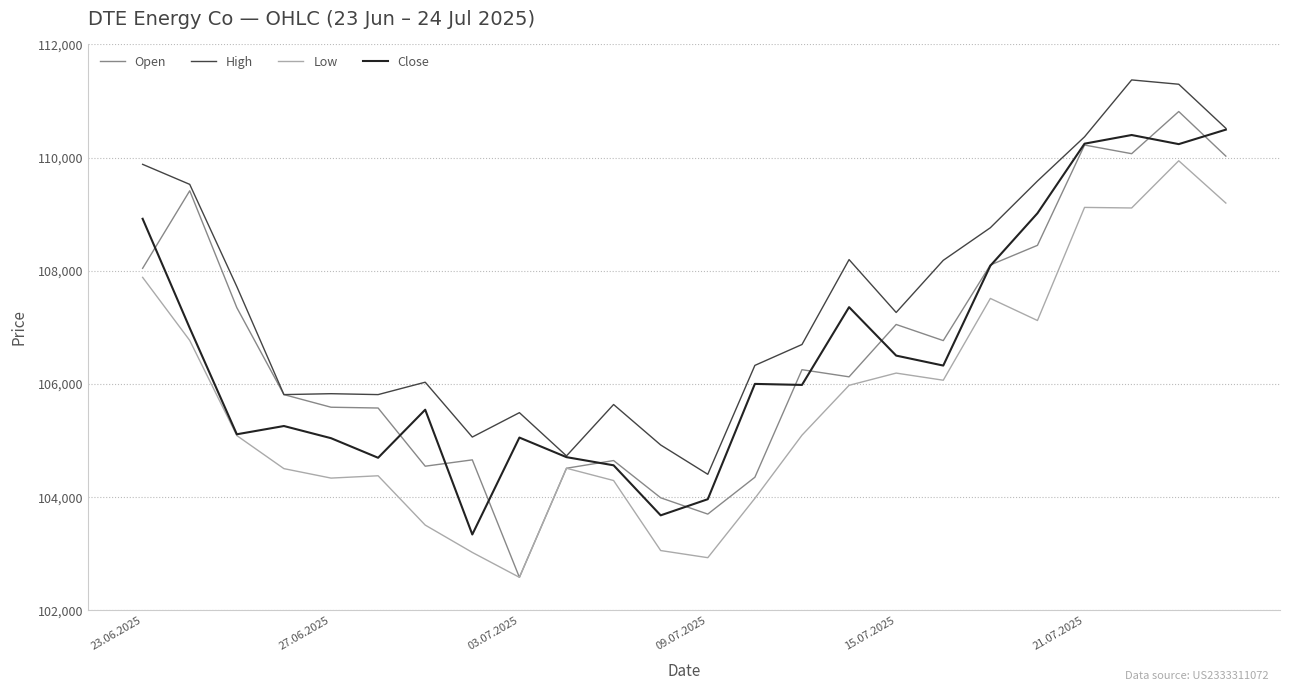

Which series has the largest range (max minus min)?

Open